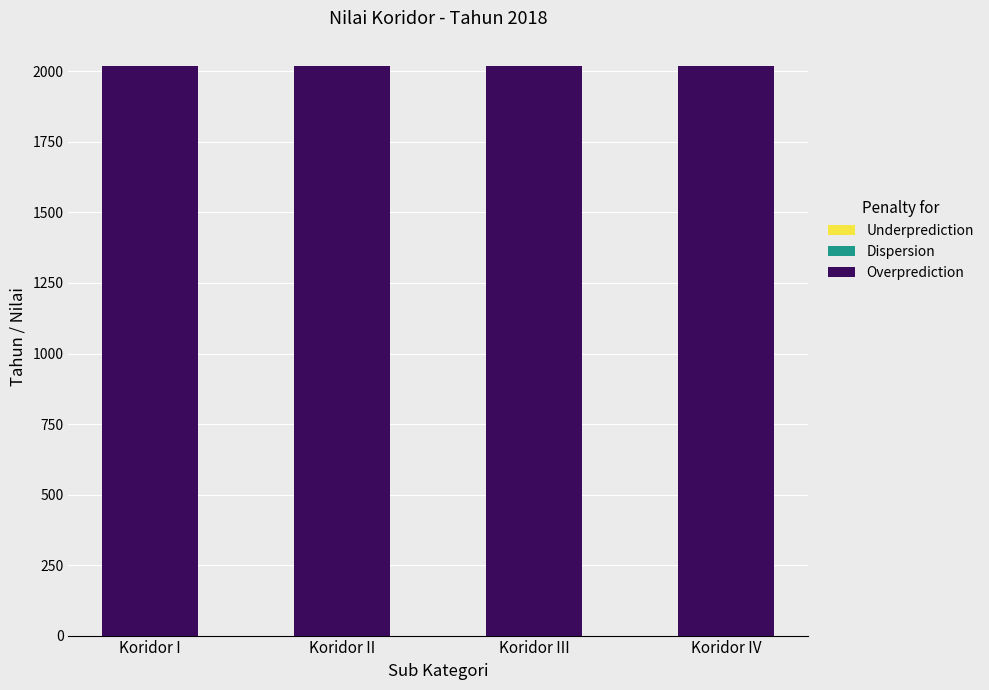

Which series has the widest spread of values?

Underprediction